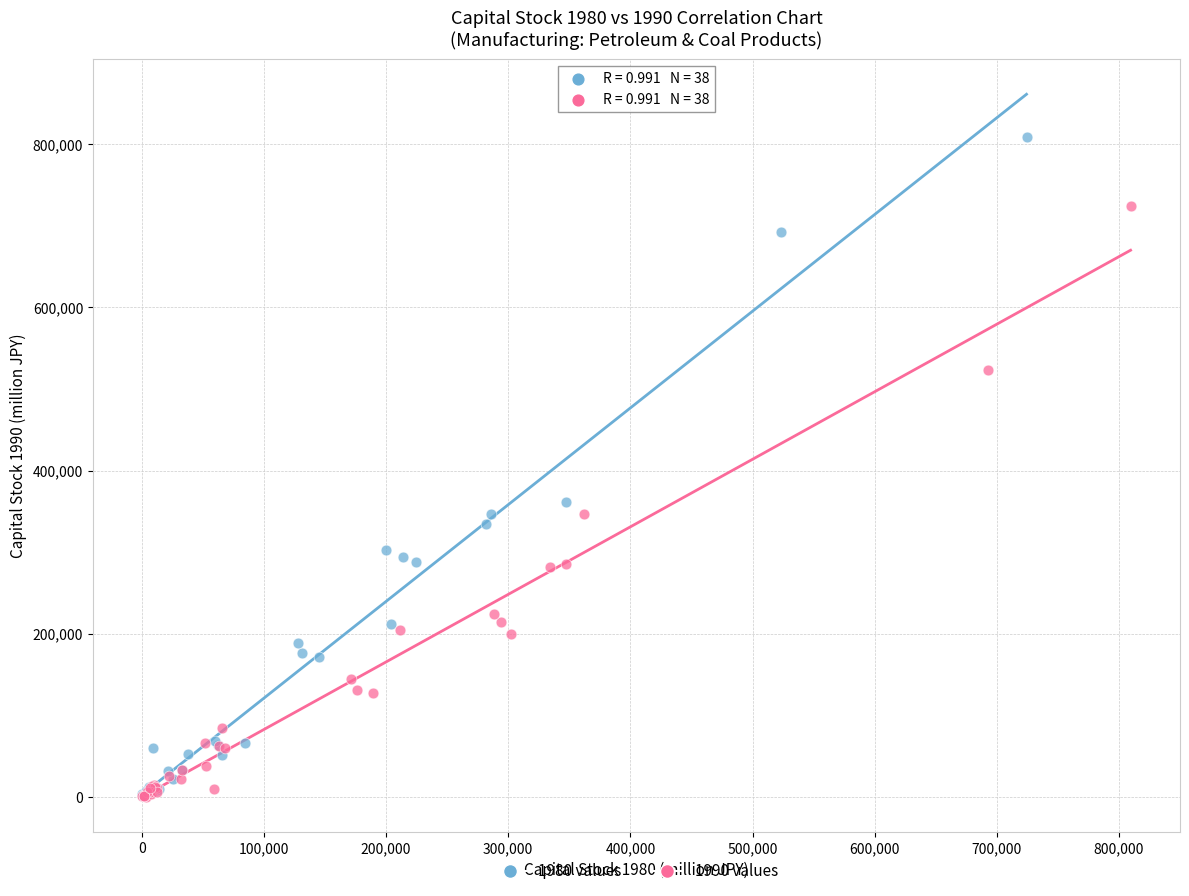

Which series has the largest Y range (max minus min)?

1980 values